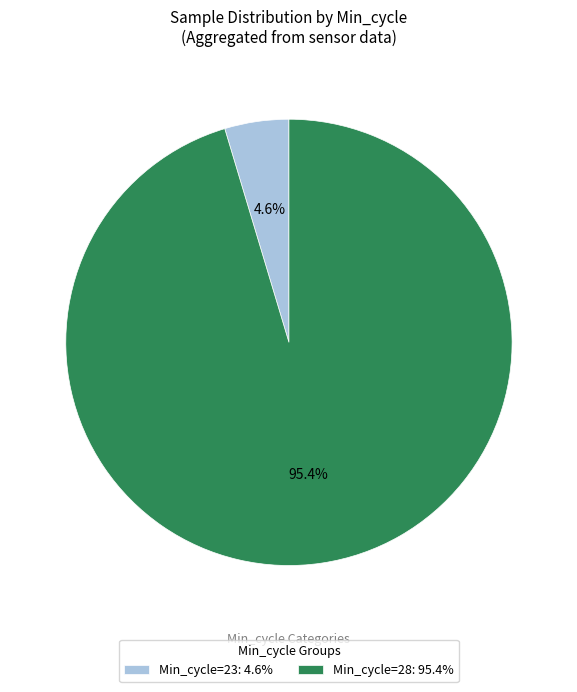

Is the sum of Min_cycle=28: 95.4% and Min_cycle=23: 4.6% greater than half?

Yes